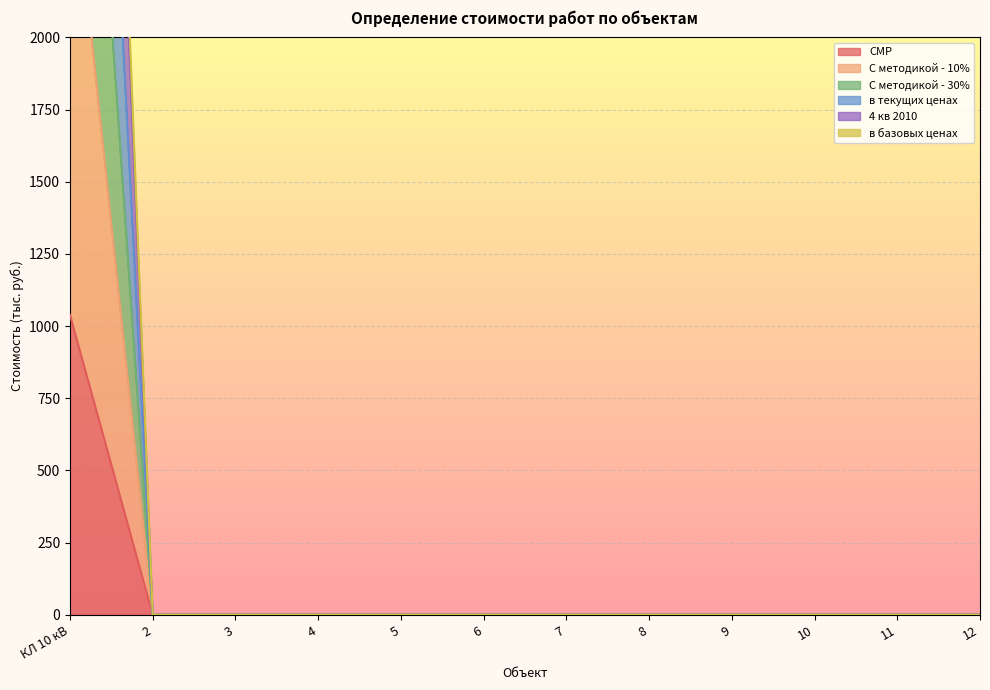

What is the average value of the в текущих ценах series?

579.8